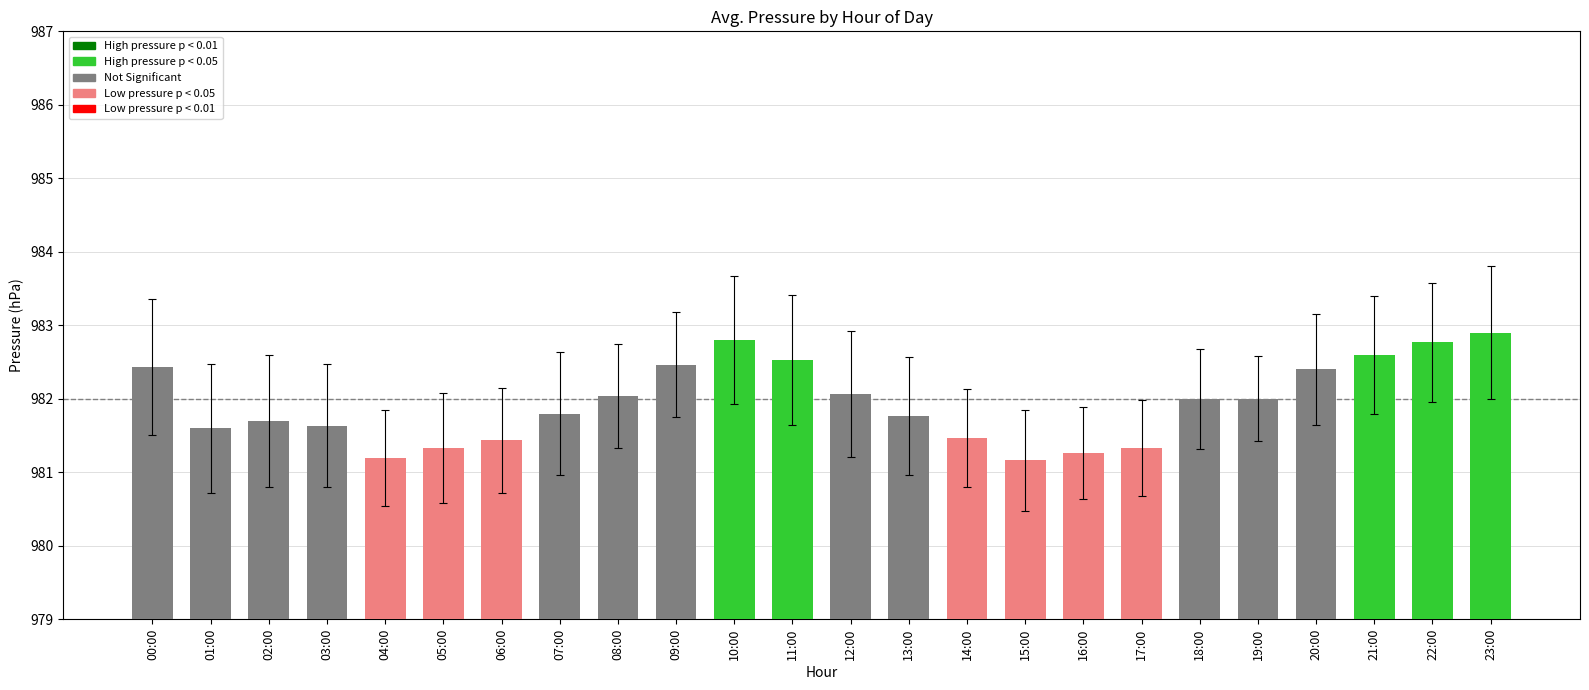

Between 11:00 and 21:00, which is larger?

21:00